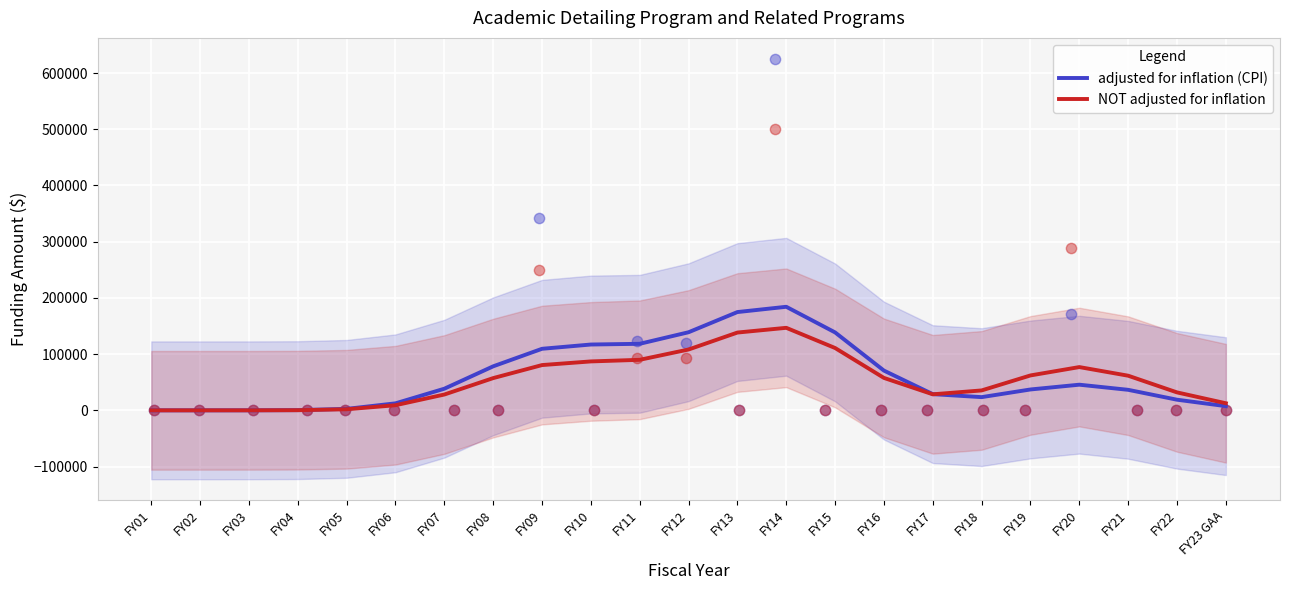

Which series has the largest total across all categories?

adjusted for inflation (CPI)